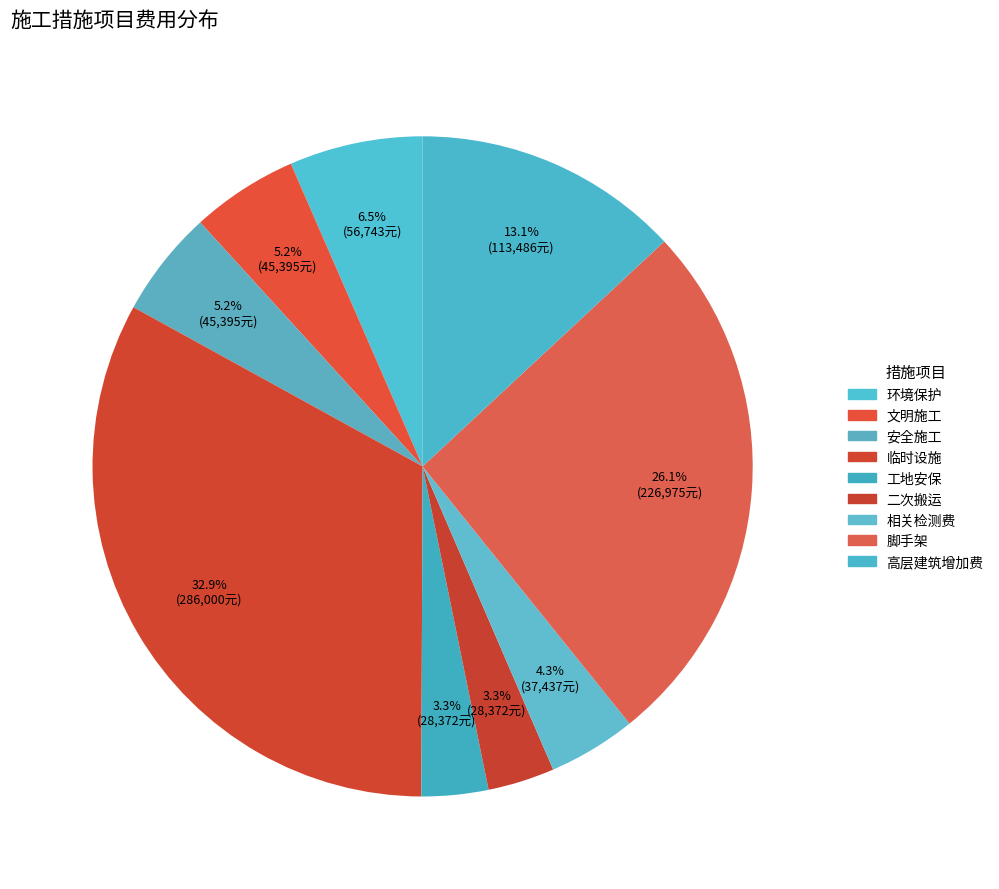

How many segments does this pie chart have?

9